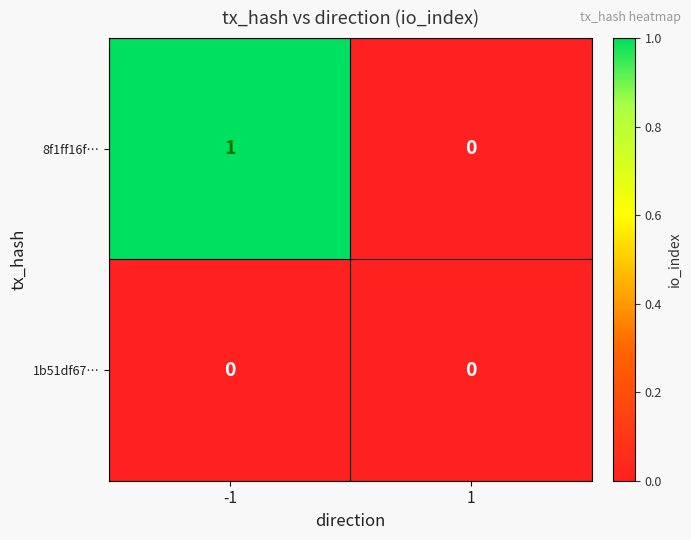

Between -1 and 1, which series saw the biggest shift?

8f1ff16f…